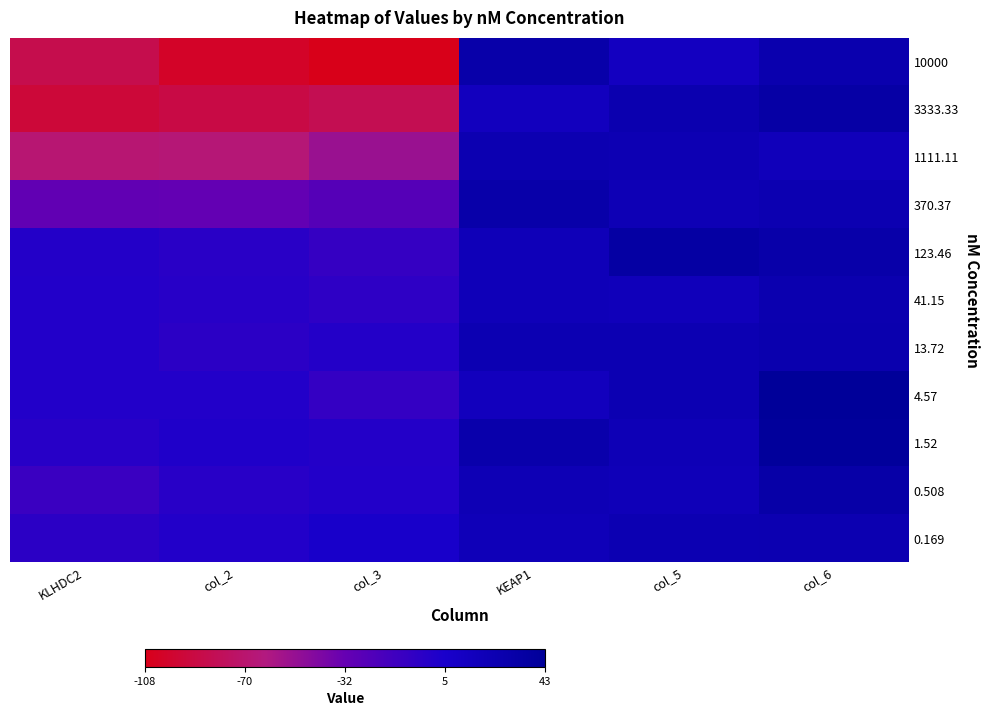

What is the total value across all series at col_5?

251.0